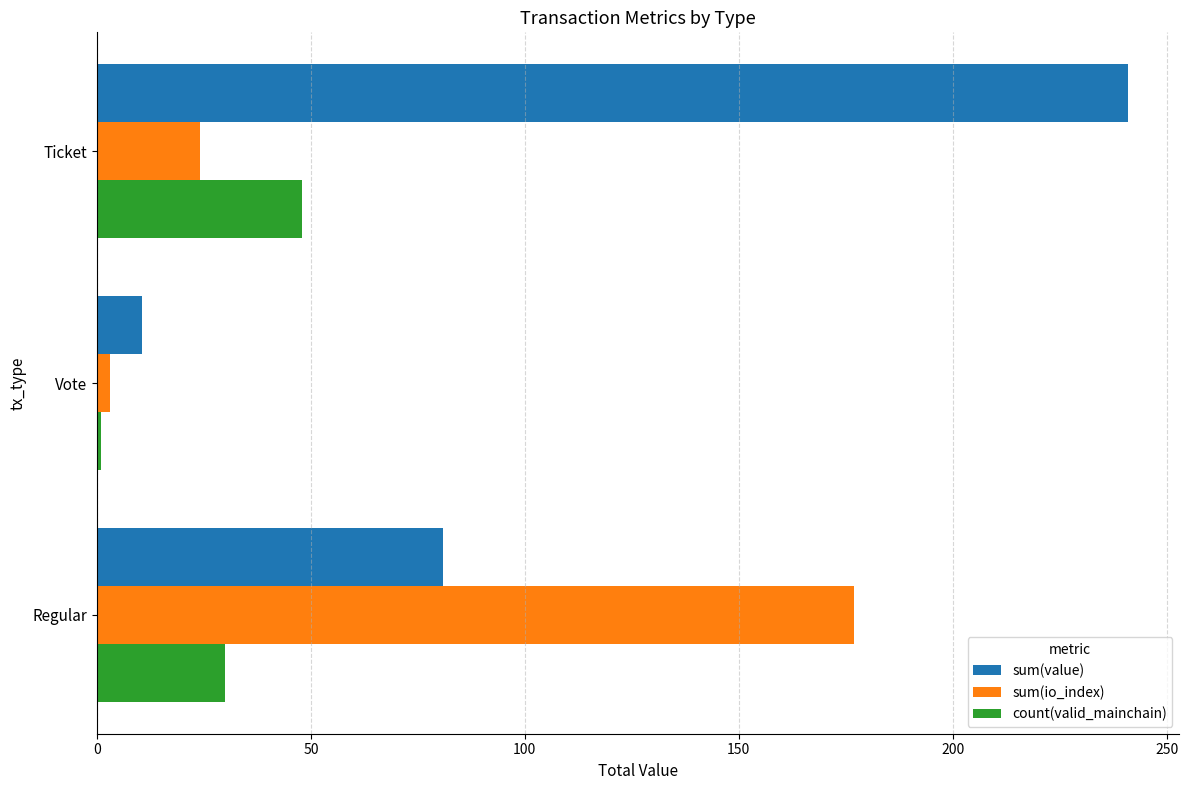

How many data points in sum(io_index) are less than 24?

1